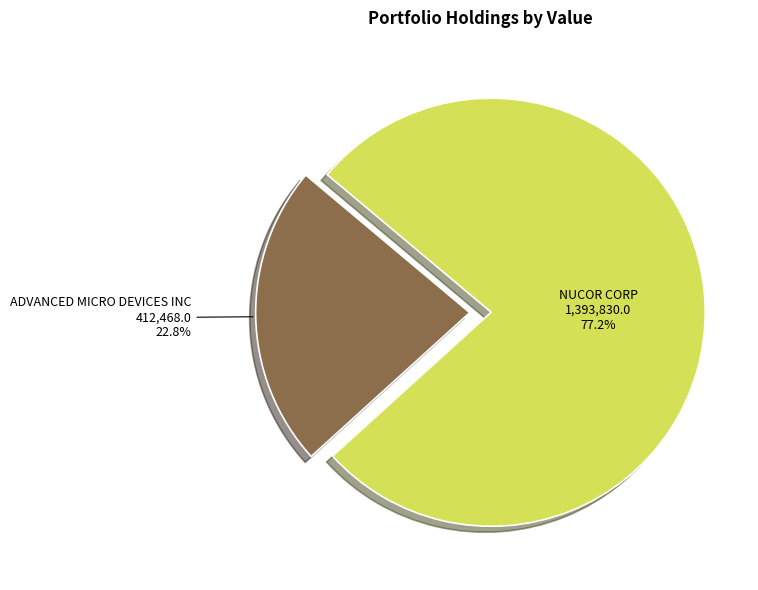

To the nearest percent, what percentage of the pie is ADVANCED MICRO DEVICES INC?

23%